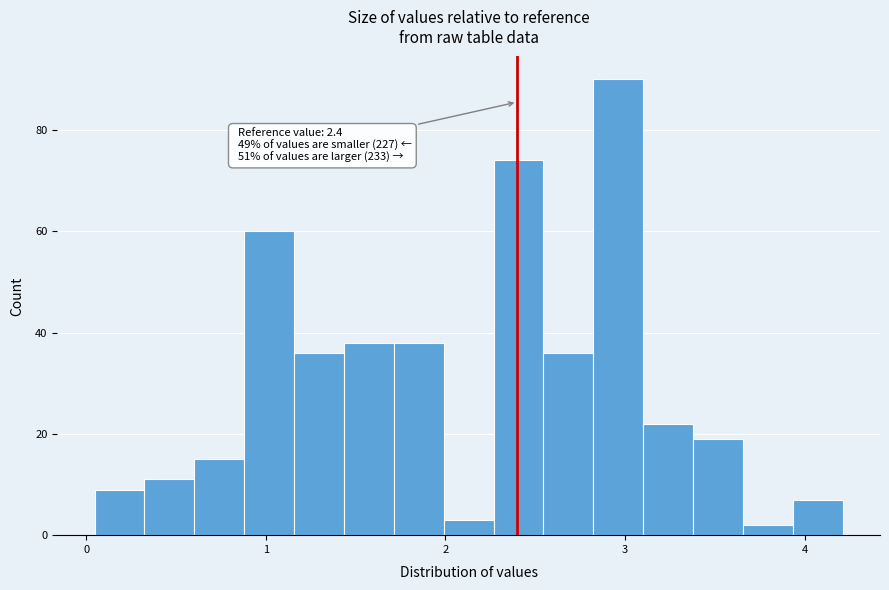

Around what value on the x-axis is the tallest bar? Give the approximate position of its centre, as read against the axis.

3.0